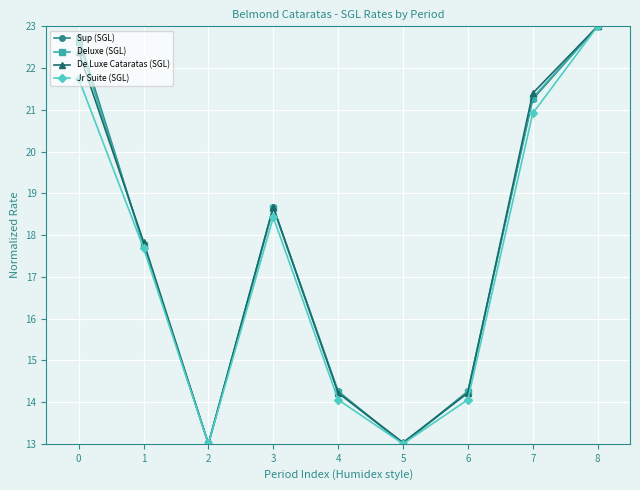

What is the total value across all series at 6?

56.8